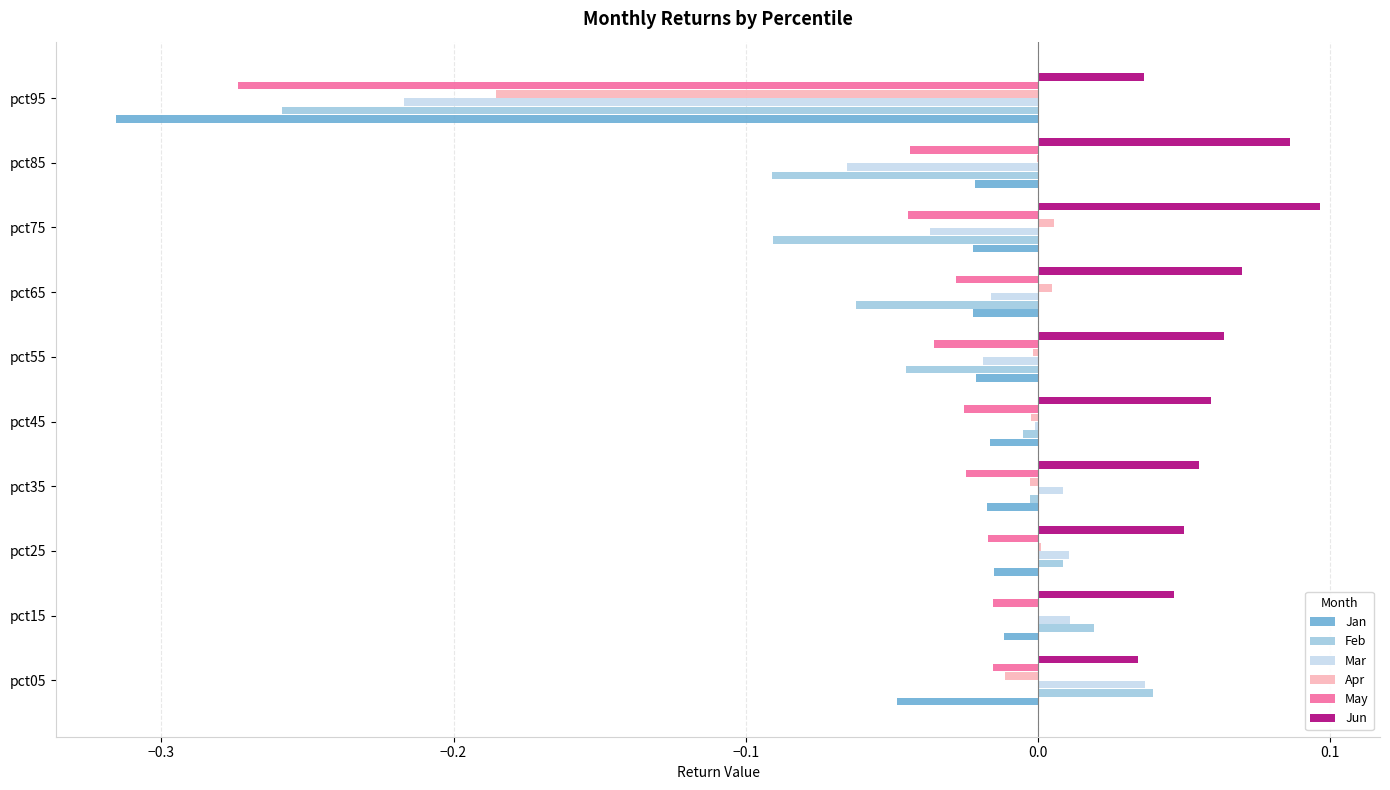

Which label corresponds to the largest value in the chart?

pct75